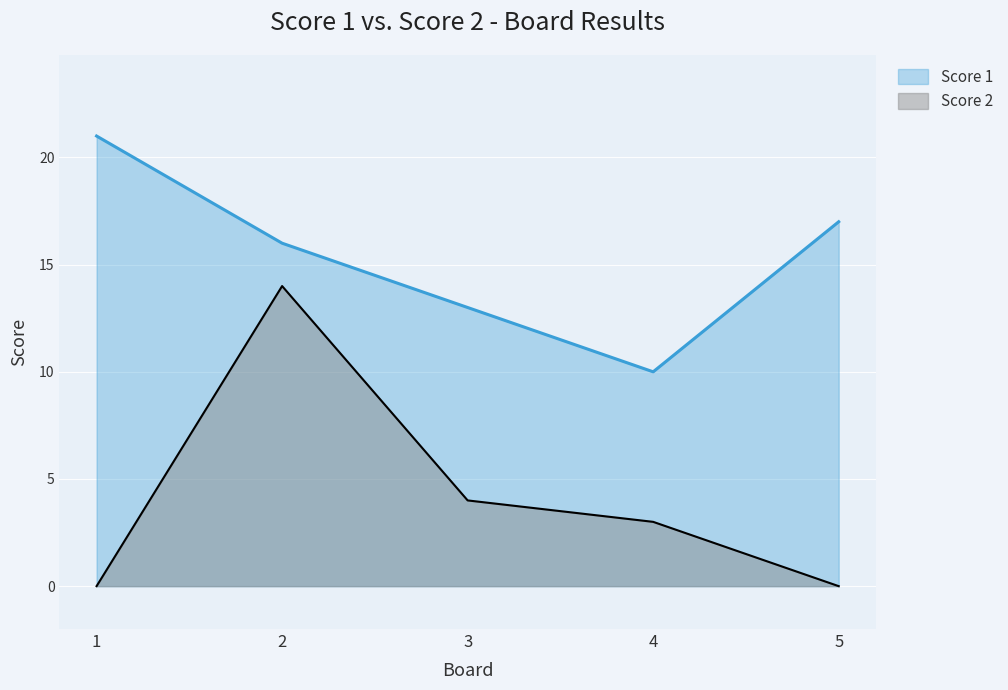

Reading right to left, extract all data points from this chart.

Score 1: 5=17	4=10	3=13	2=16	1=21
Score 2: 5=0	4=3	3=4	2=14	1=0